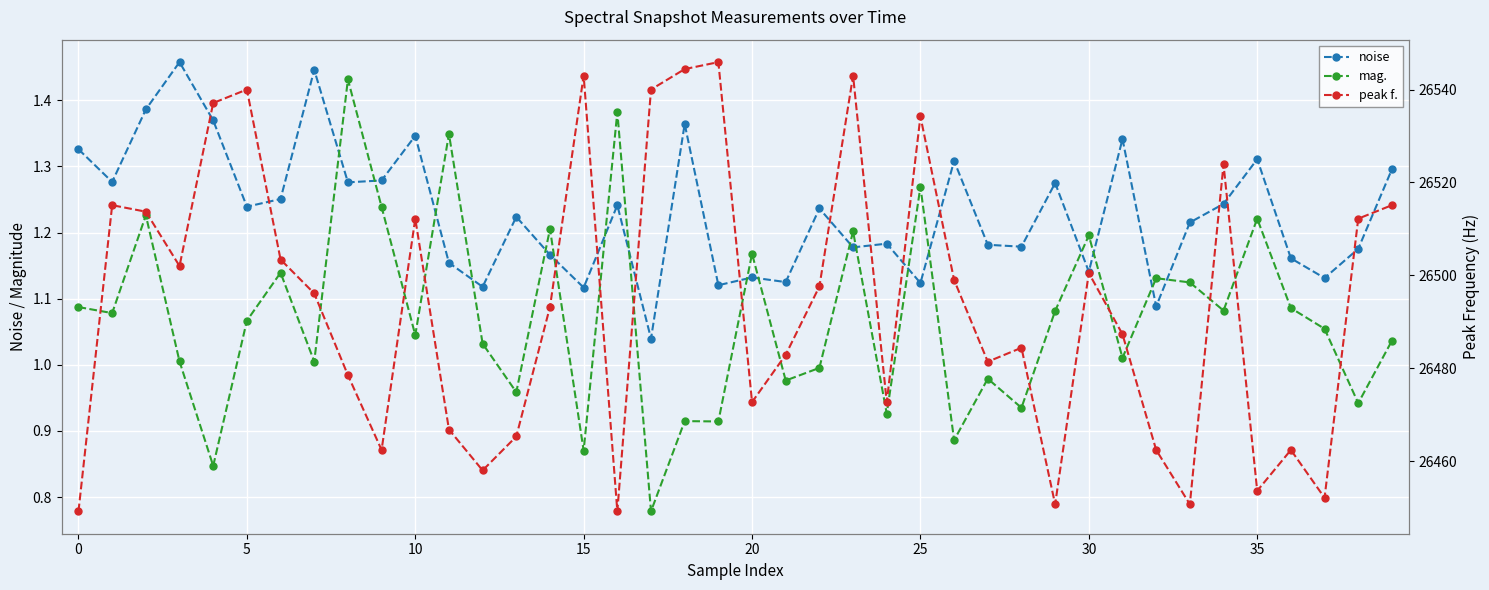

How many distinct data groups are displayed?

3